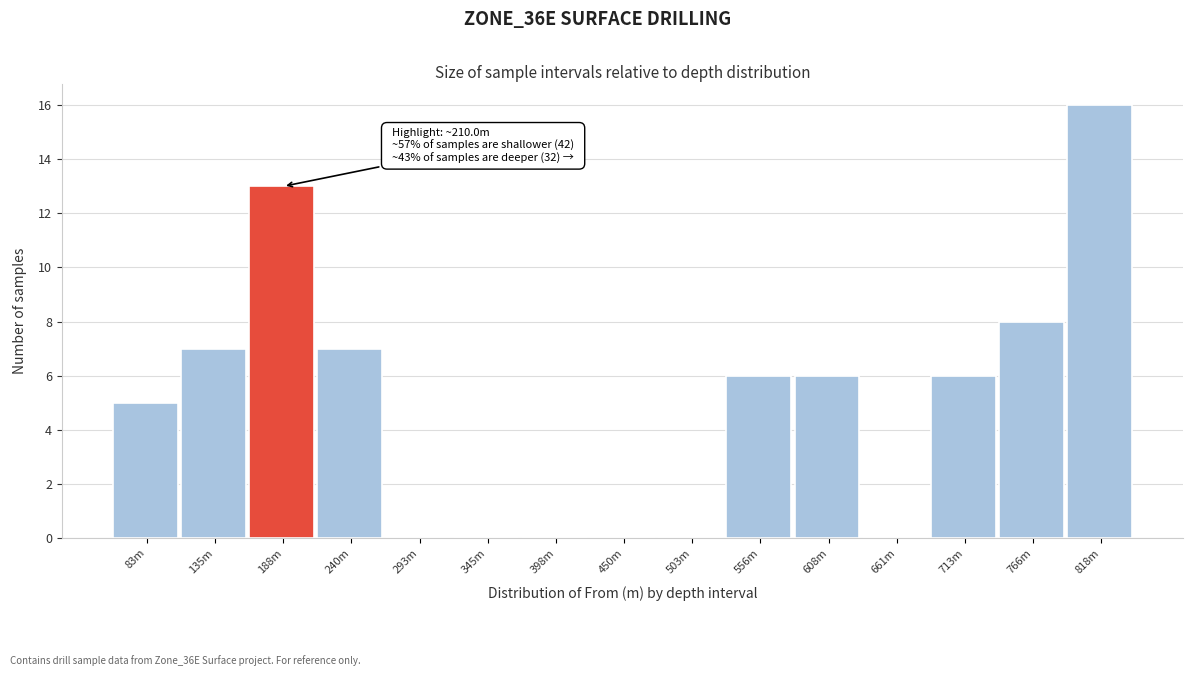

Reading left to right, extract all data points from this chart.

83m=5	135m=7	188m=13	240m=7	293m=0	345m=0	398m=0	450m=0	503m=0	556m=6	608m=6	661m=0	713m=6	766m=8	818m=16